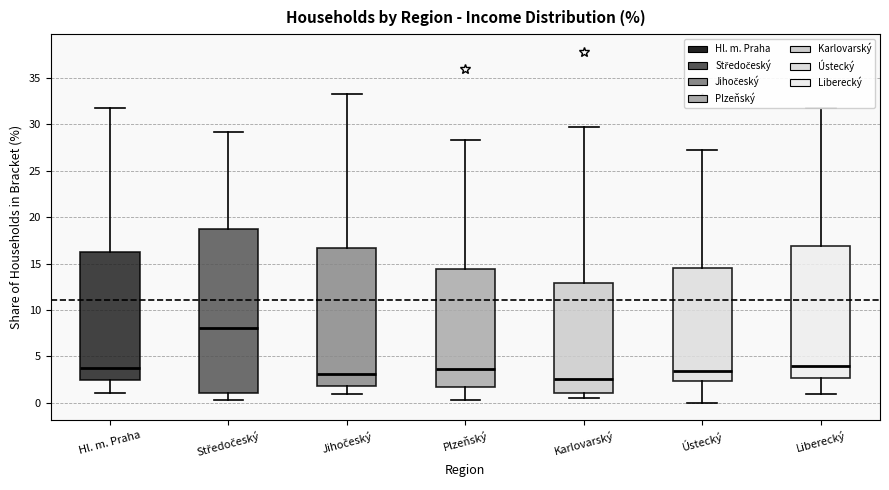

Comparing the boxes themselves (not the whiskers), which one is the tallest?

Středočeský